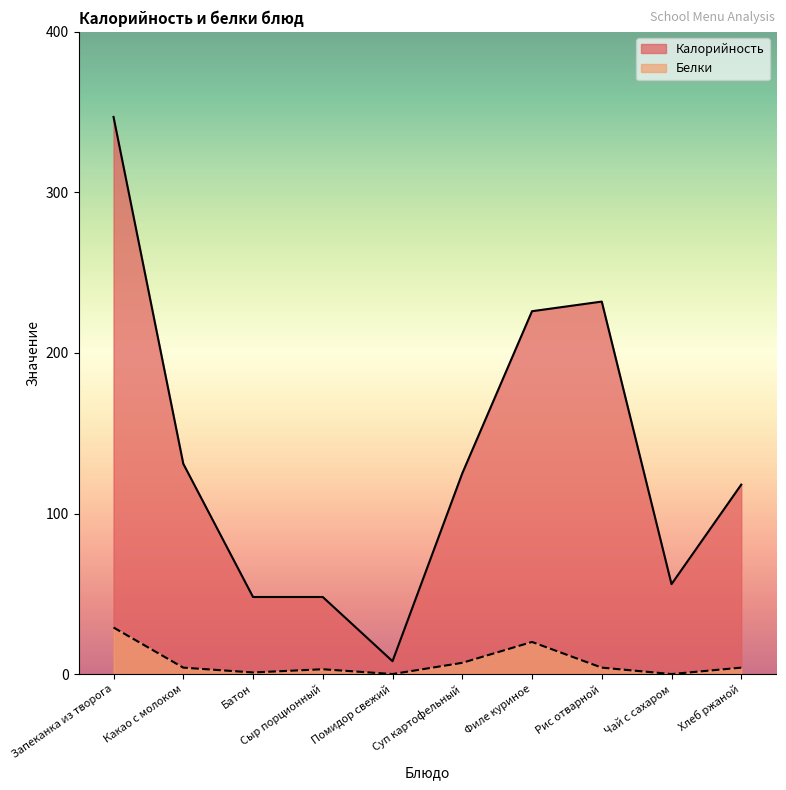

What is the greatest value displayed?

347